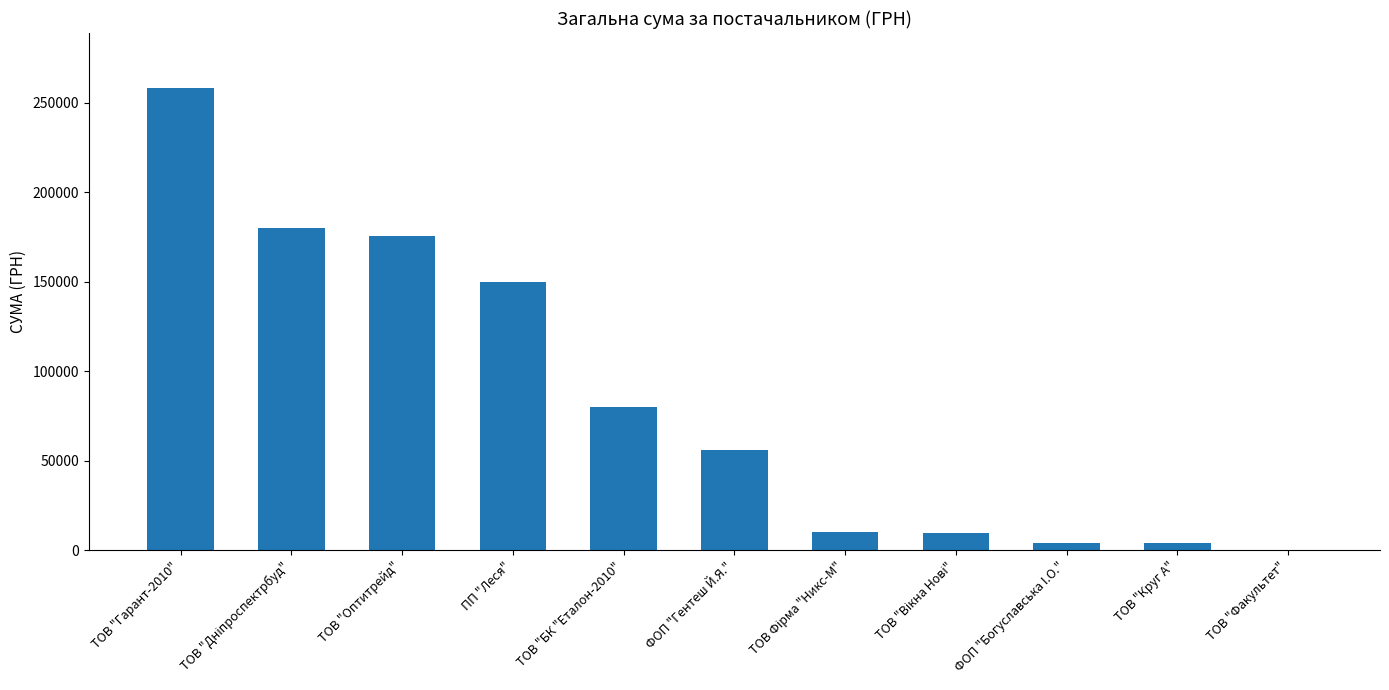

What is the sum of the values at ТОВ "Оптитрейд" and ПП "Леся"?

325309.9